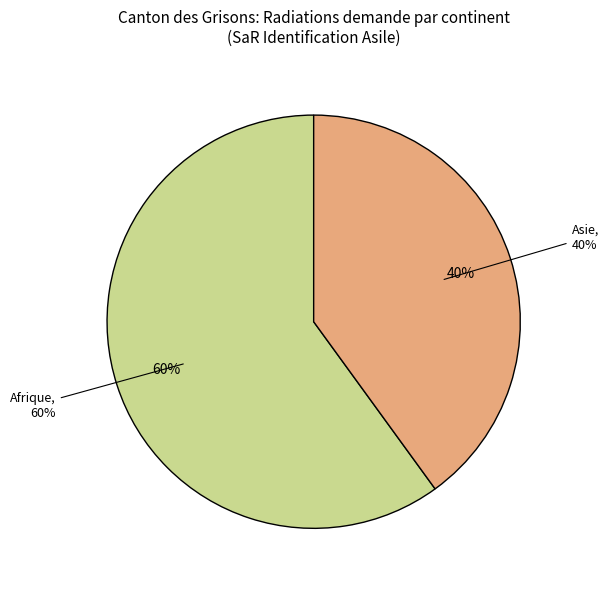

How much of the chart is everything except Amérique?

100.0%